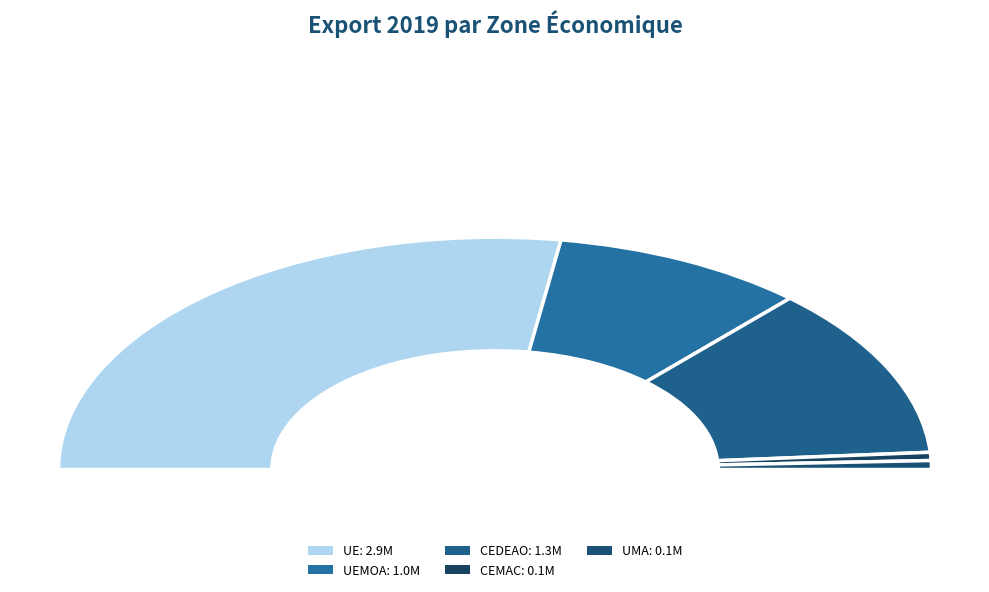

Count the number of slices in the pie.

5